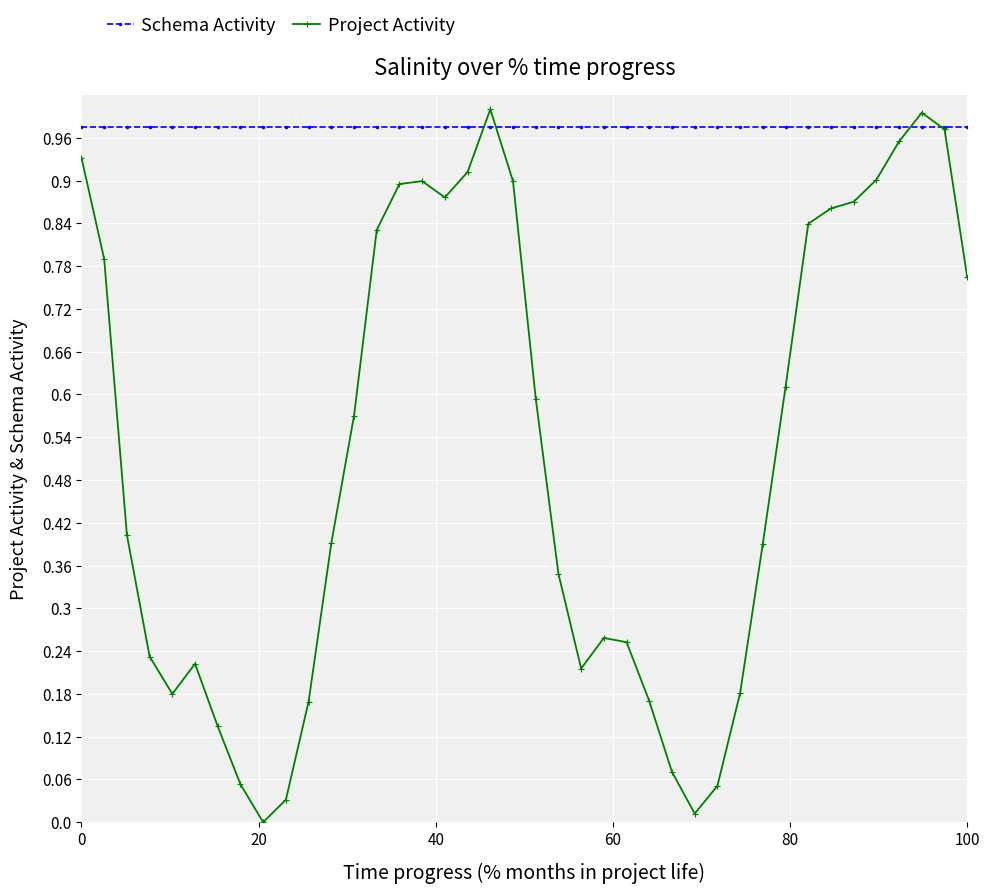

Which series has the largest total across all categories?

Schema Activity